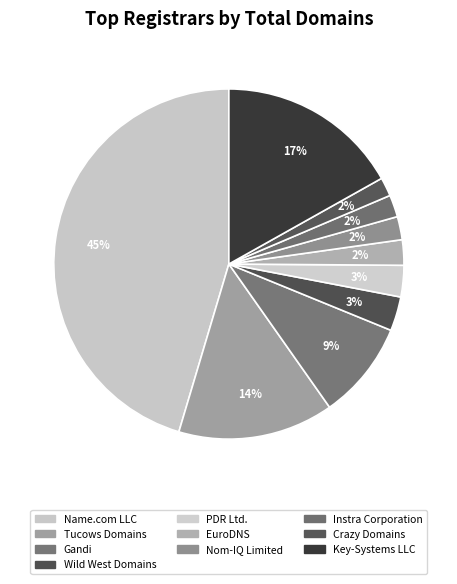

What is the largest slice in the pie chart?

Name.com LLC